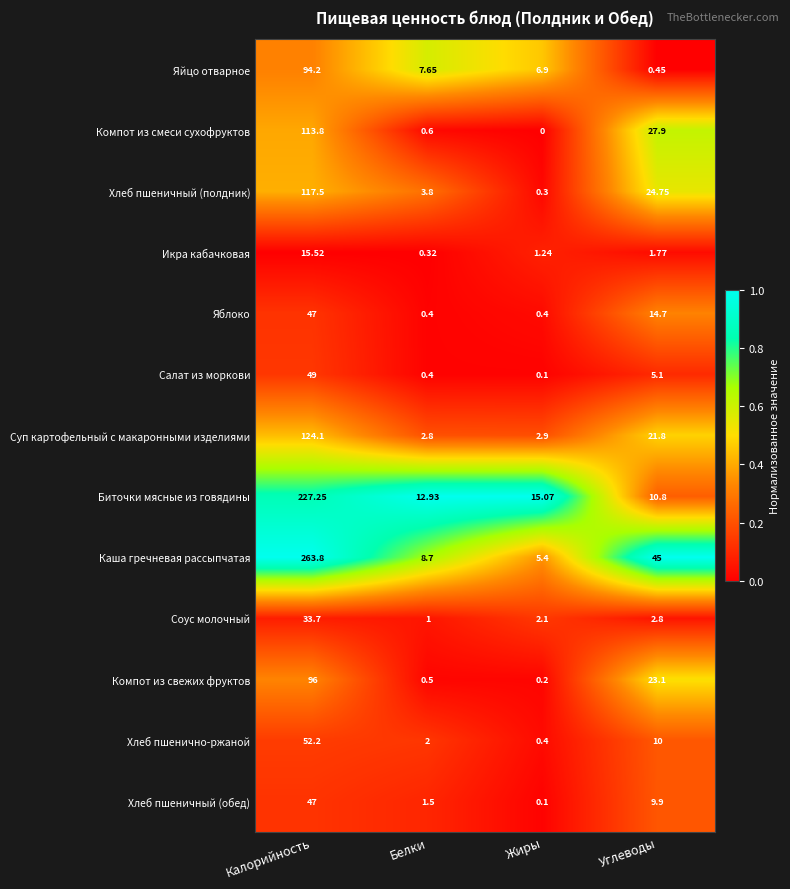

At which label is Яблоко closest to 23?

Углеводы